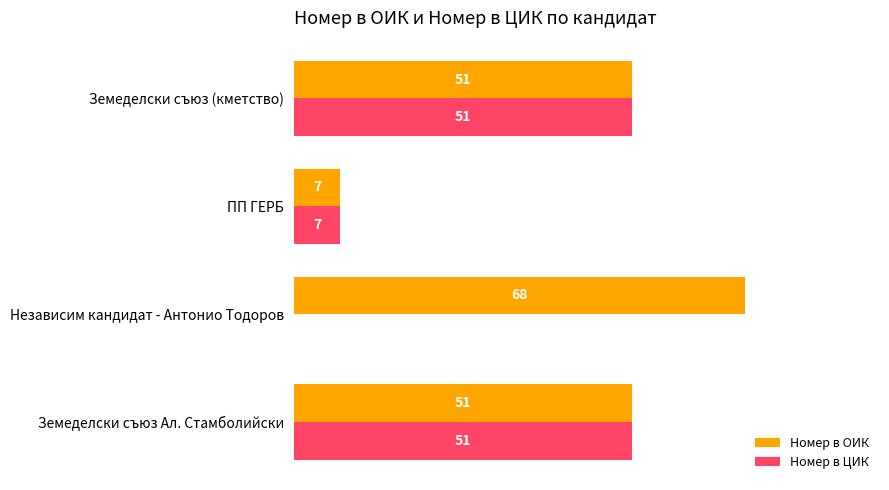

Which series changed the most between Земеделски съюз Ал. Стамболийски and Независим кандидат - Антонио Тодоров?

Номер в ЦИК